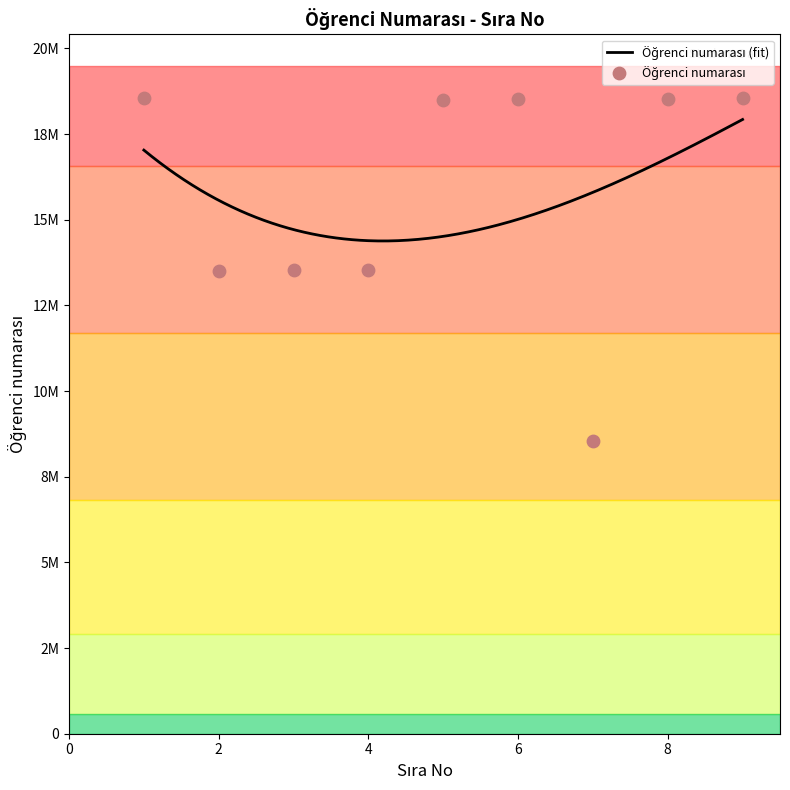

Between 5 and 2, which is larger?

5